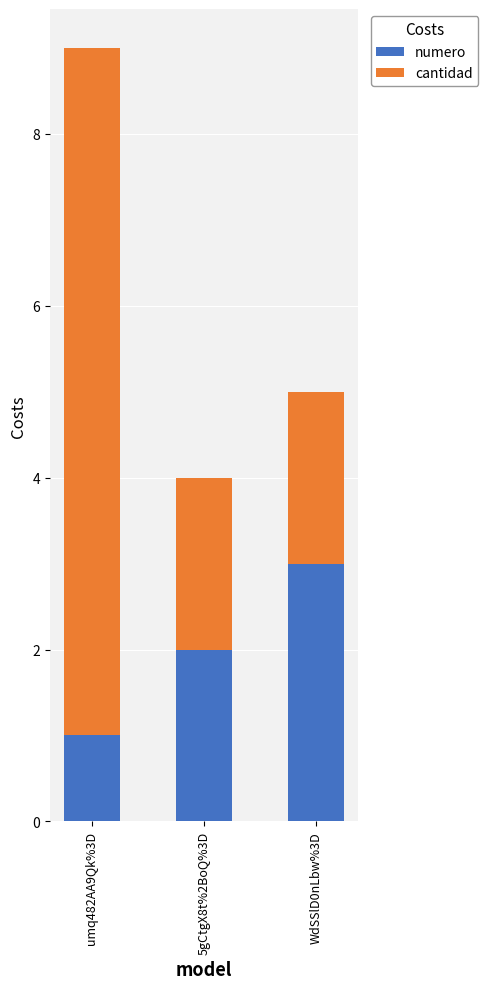

Which category has the highest value in the numero series?

WdSSlD0nLbw%3D